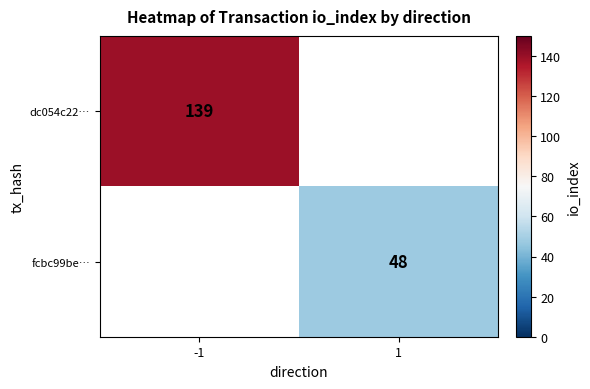

What is the smallest value displayed?

48.0